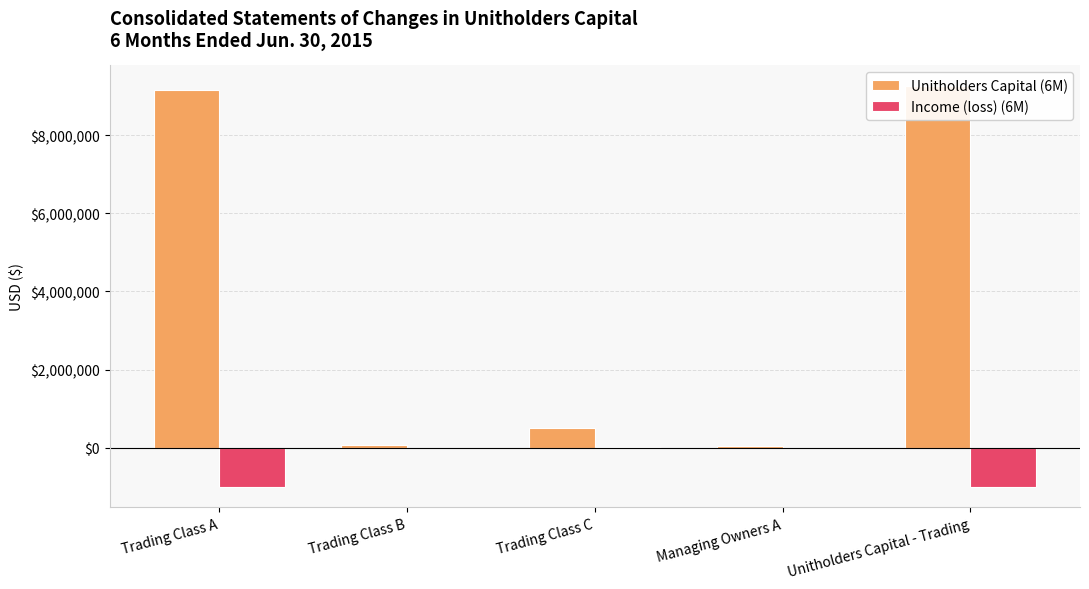

What is the sum of all Unitholders Capital (6M) values?

19040226